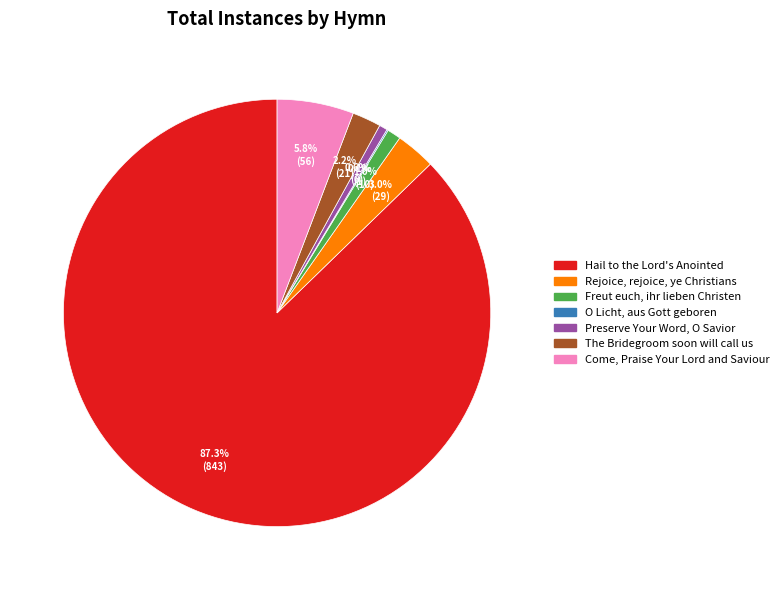

Which category has the biggest portion of the pie?

Hail to the Lord's Anointed